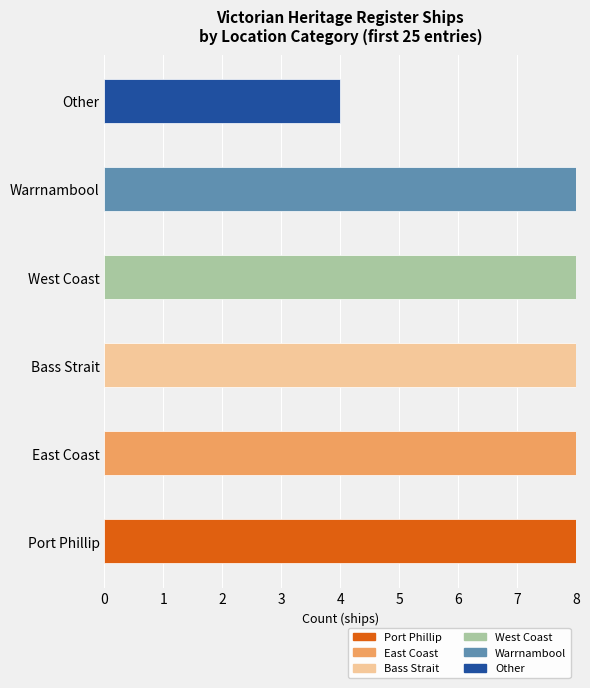

Are the bars horizontal?

Yes